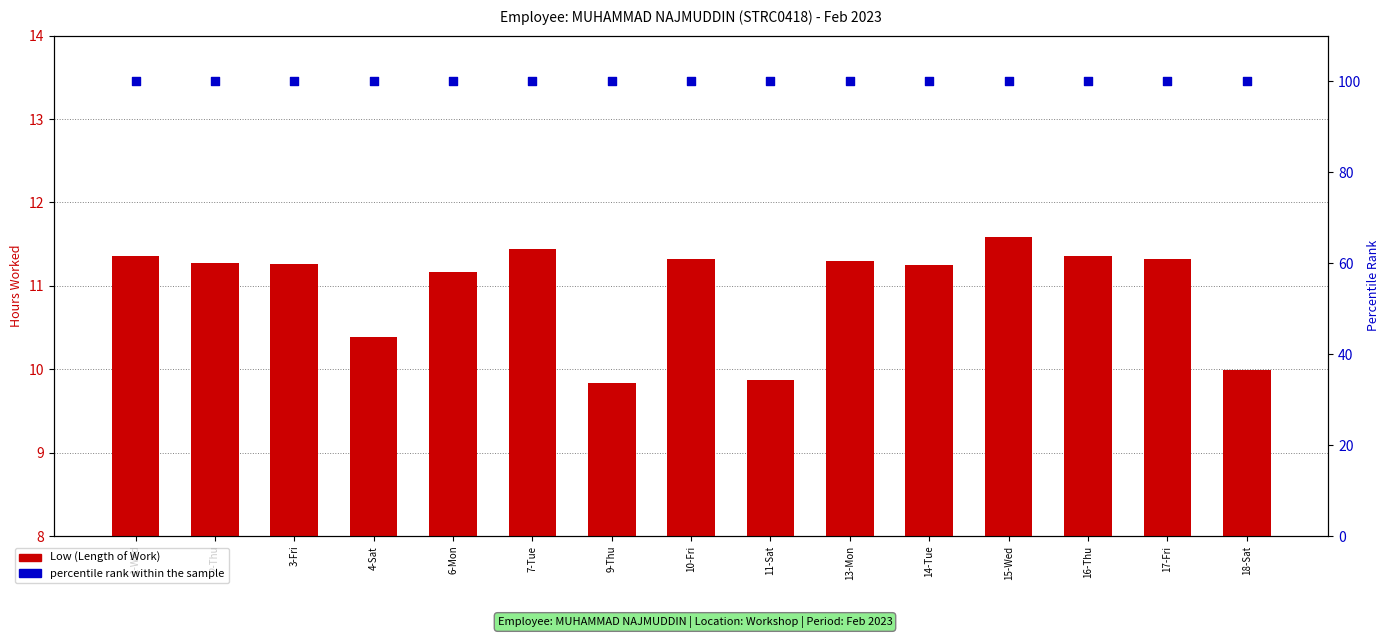

At which category is the sum across all series the highest?

15-Wed